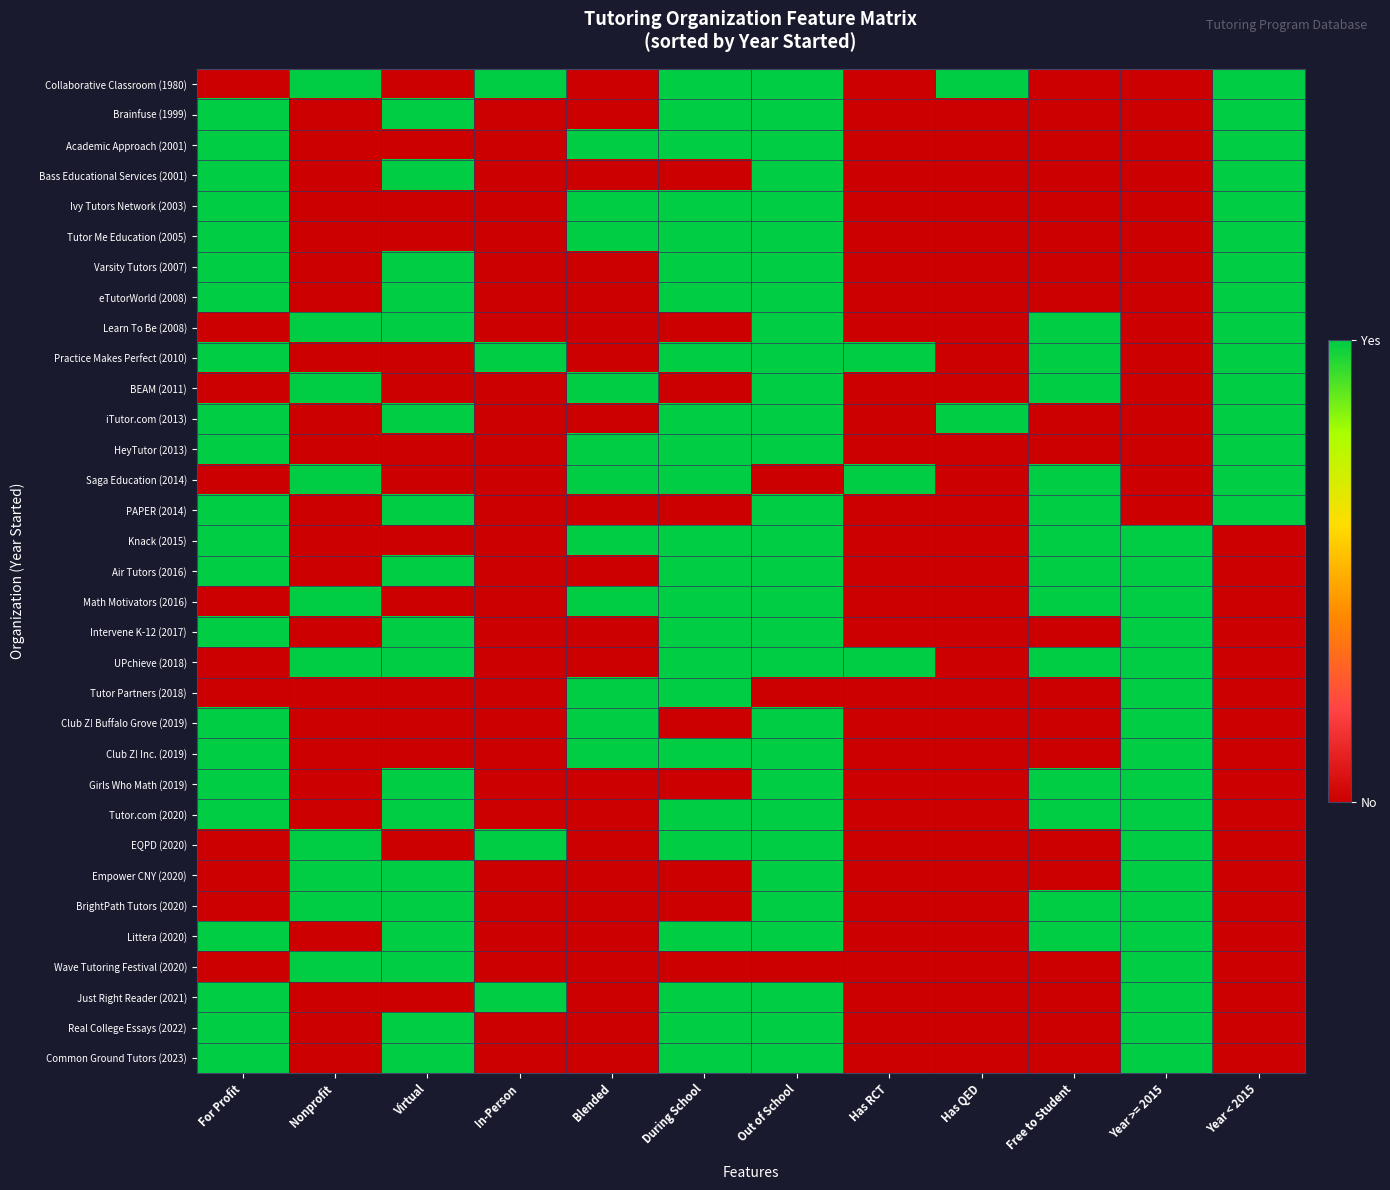

Which series has the largest range (max minus min)?

Collaborative Classroom (1980)